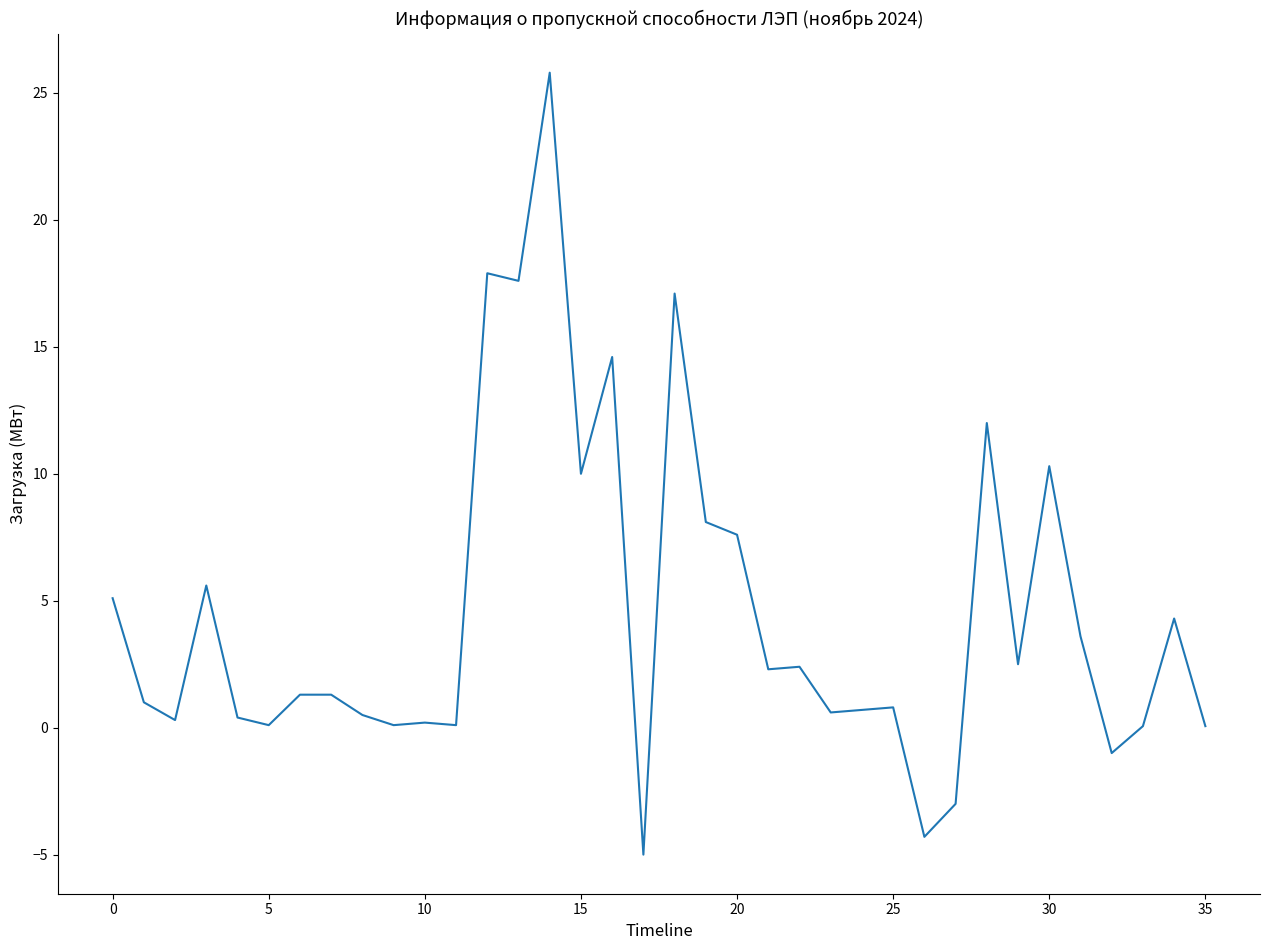

What is the smallest value displayed?

-5.0